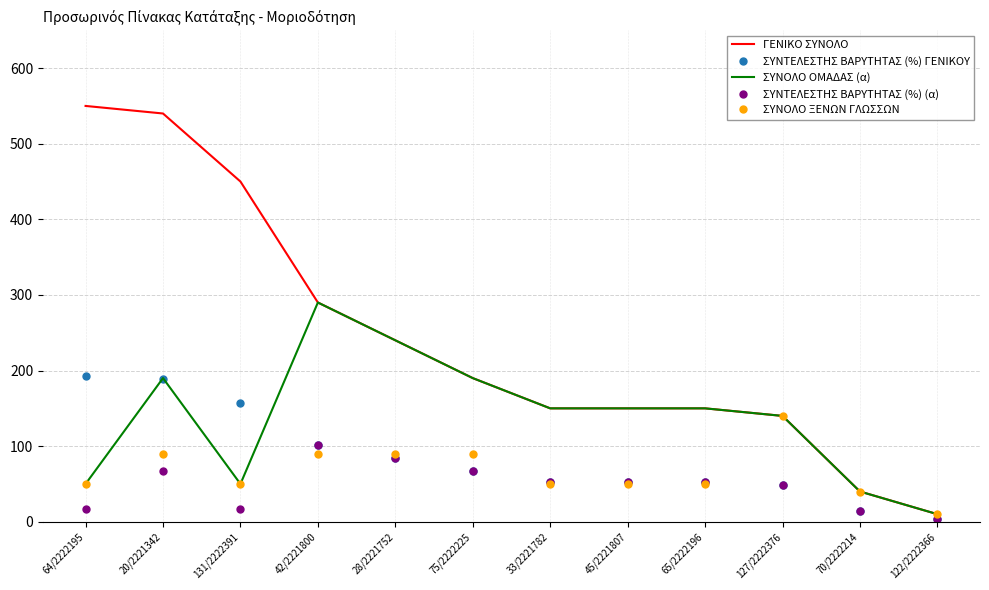

Which series changed the most between 131/2222391 and 122/2222366?

ΓΕΝΙΚΟ ΣΥΝΟΛΟ